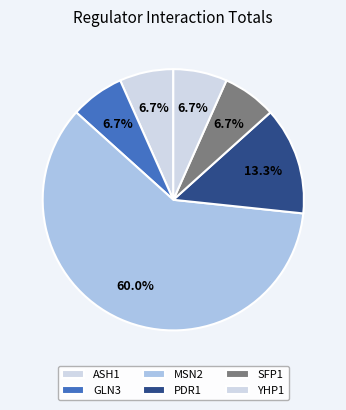

How many segments does this pie chart have?

6